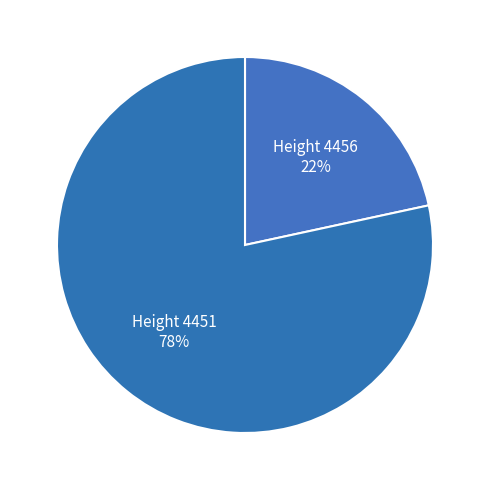

Rank the categories by value from lowest to highest.

Height 4456, Height 4451